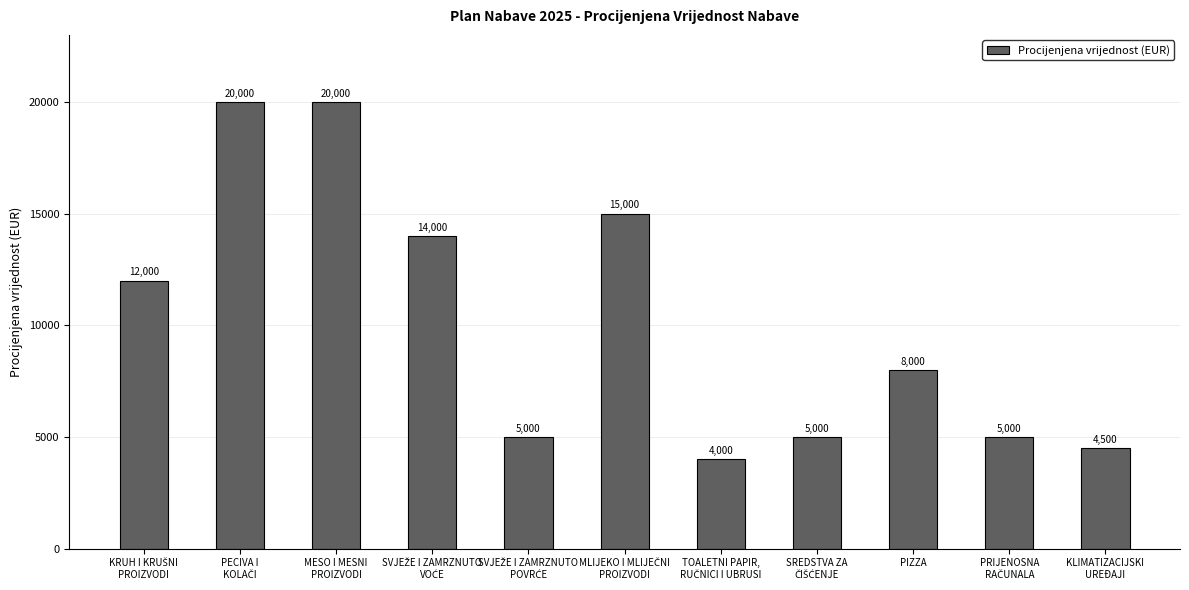

What is the approximate value at PIZZA, to the nearest 10?

8000